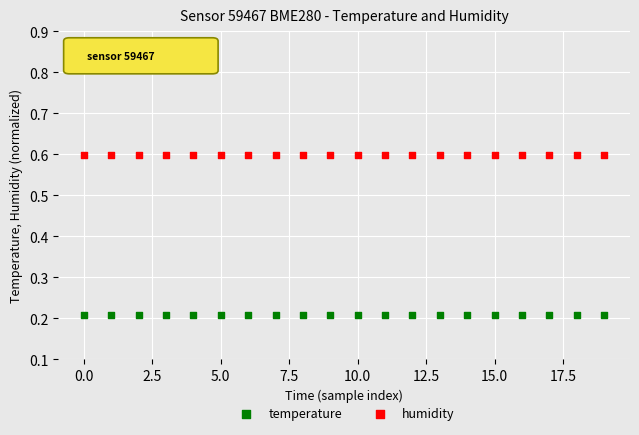

Which series contains the highest Y value?

humidity